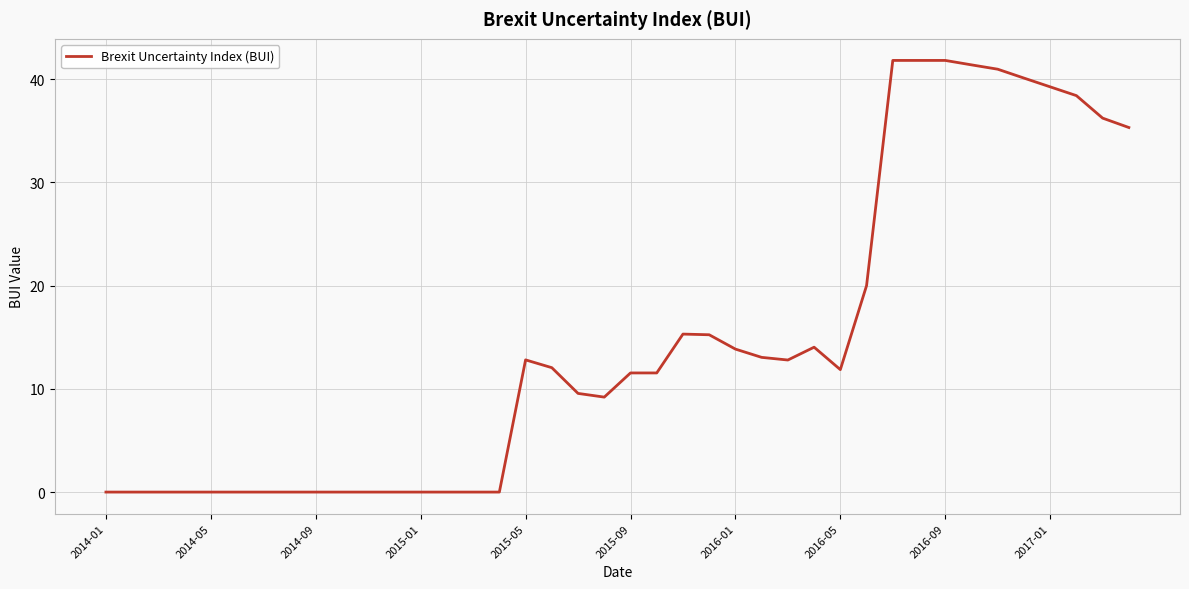

How many distinct data groups are displayed?

1